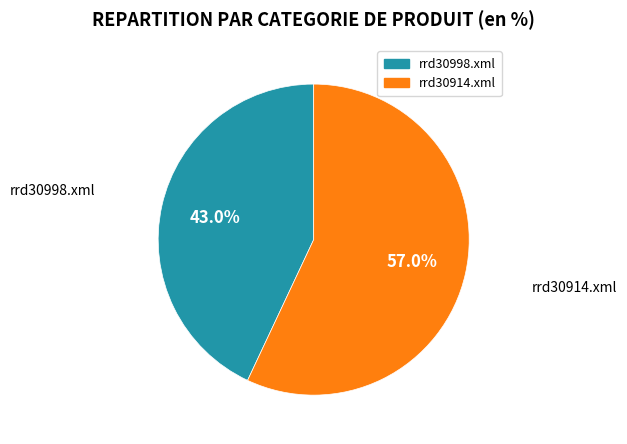

Which slice represents more than half of the pie?

rrd30914.xml